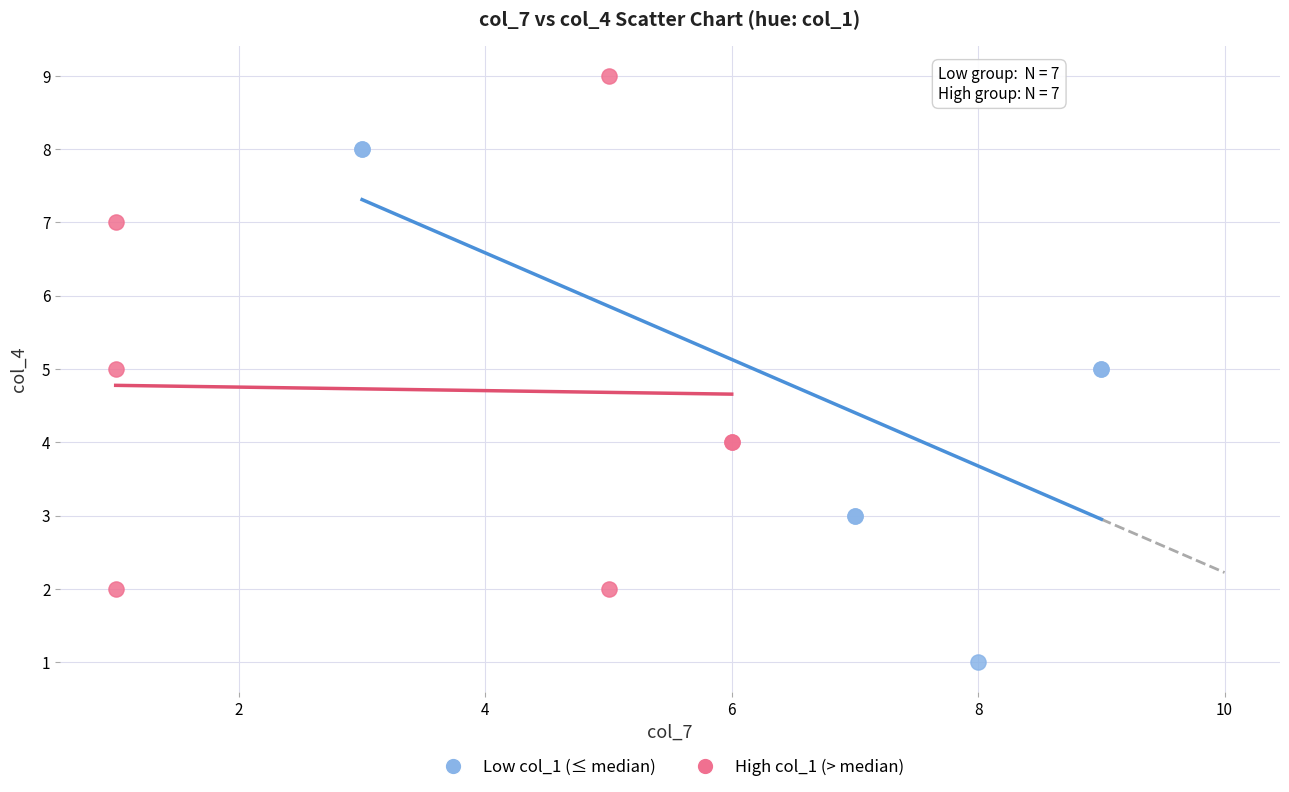

Which series contains the highest Y value?

High col_1 (> median)